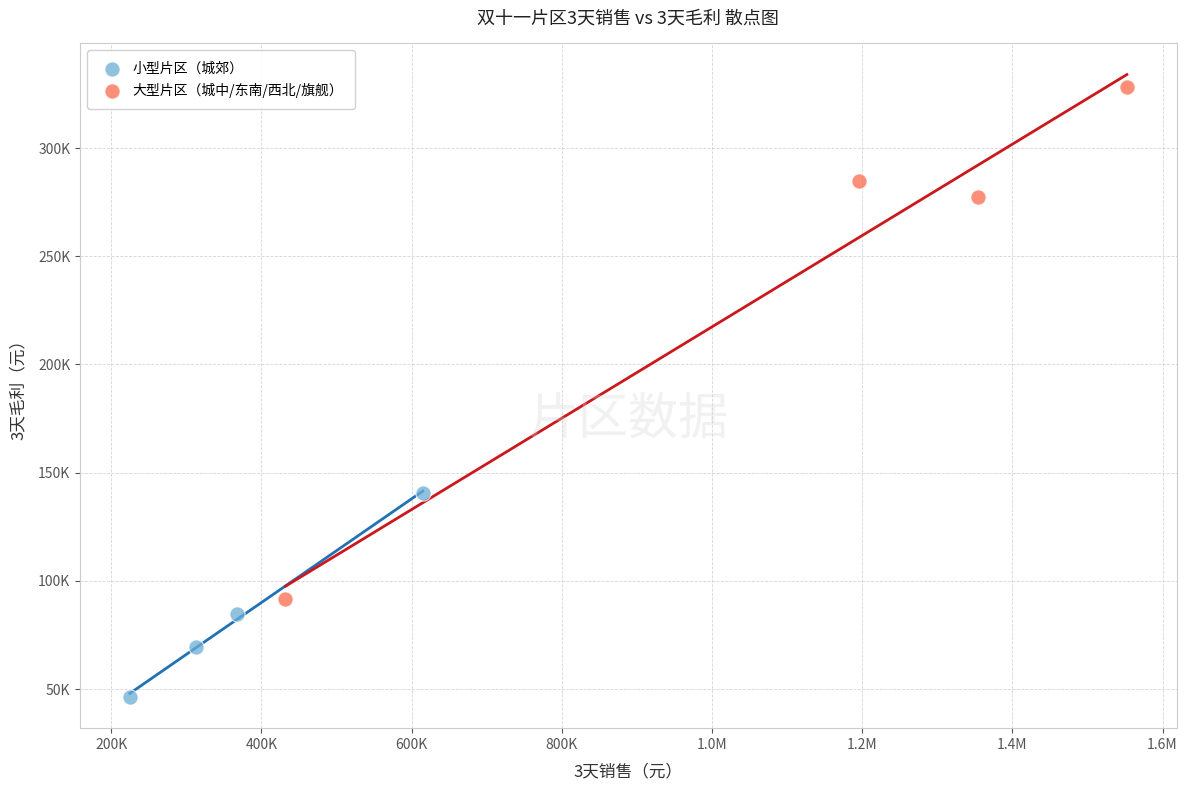

Which series has the widest spread of Y values?

大型片区（城中/东南/西北/旗舰）